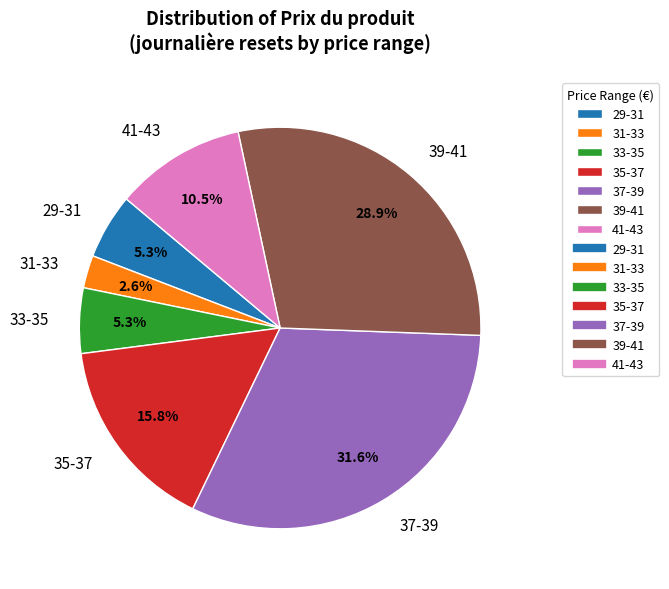

Is 29-31 the majority of the pie?

No